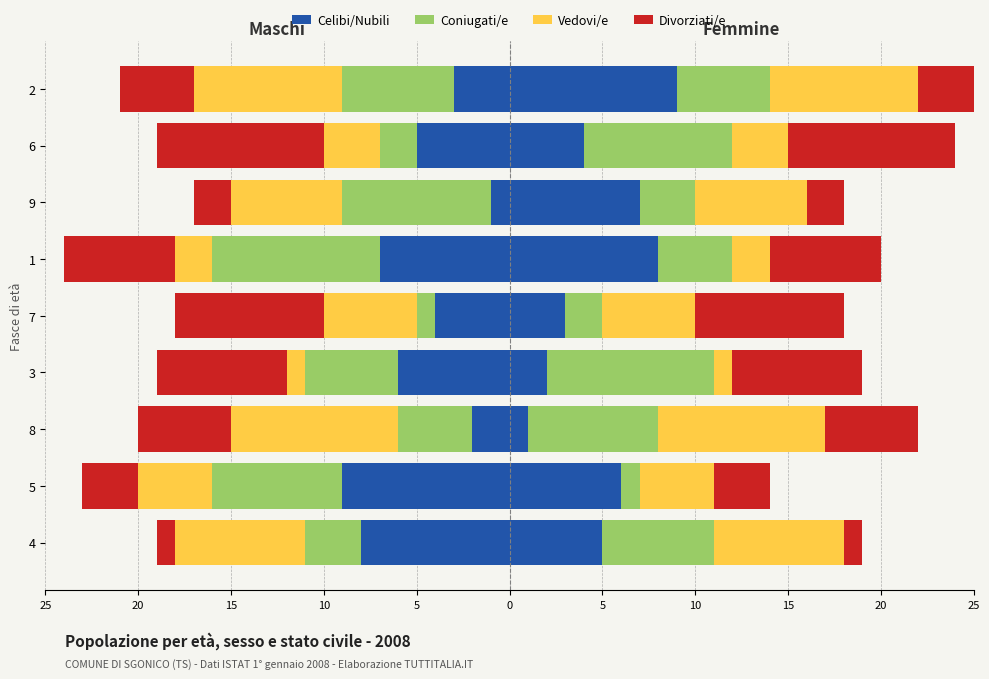

Which series has the largest range (max minus min)?

Celibi/Nubili